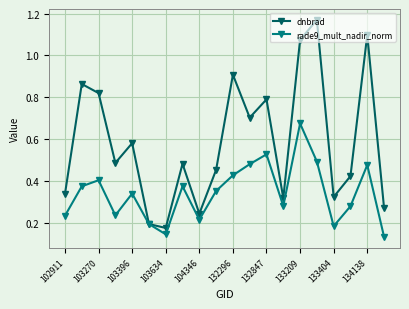

Count the rade9_mult_nadir_norm values in the range 0 to 1.

20